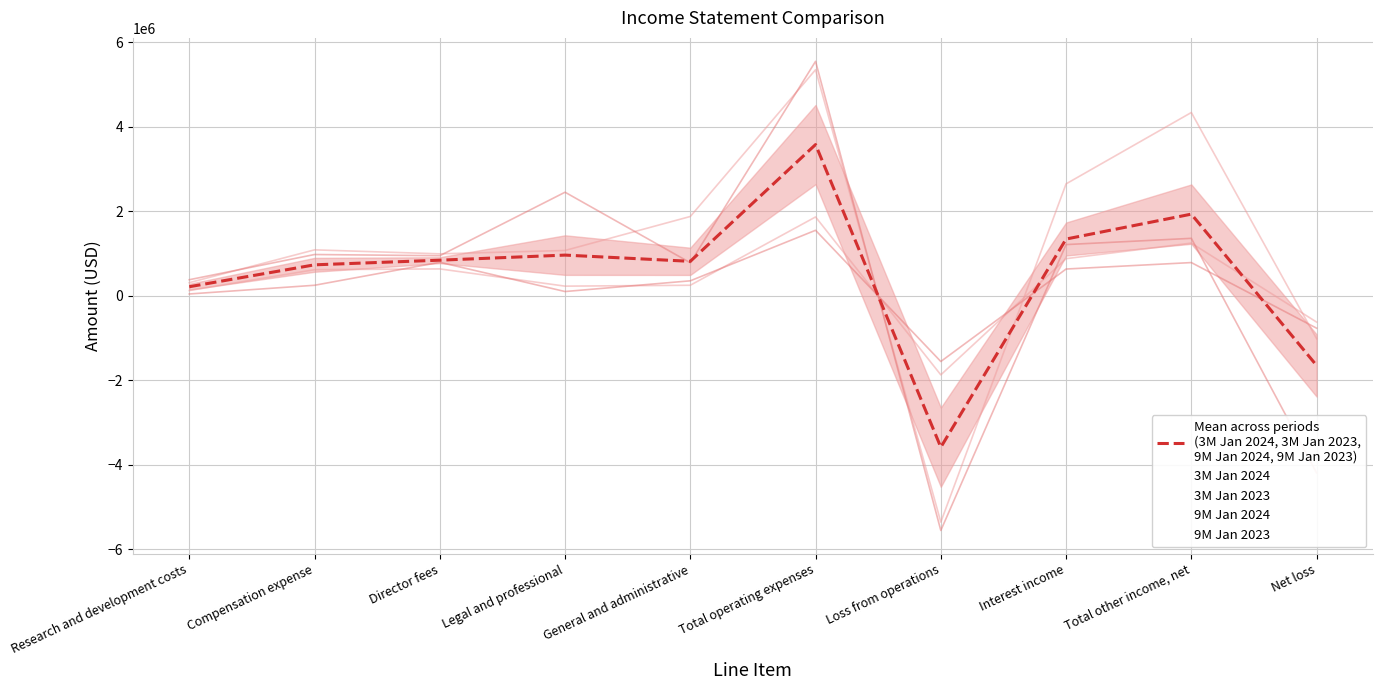

Which series changed the most between Research and development costs and Total other income, net?

9M Jan 2024